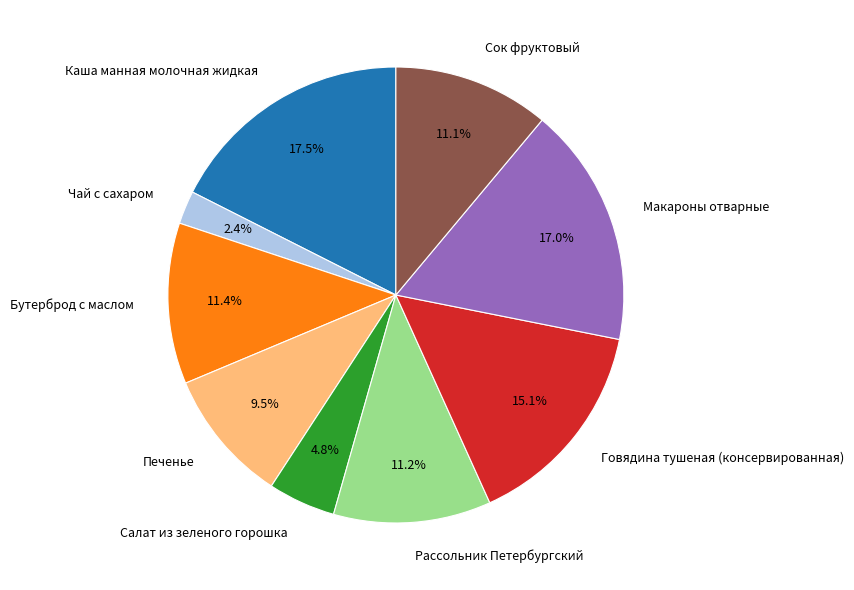

Approximately how many times larger is the value at Печенье compared to Каша манная молочная жидкая?

0.5